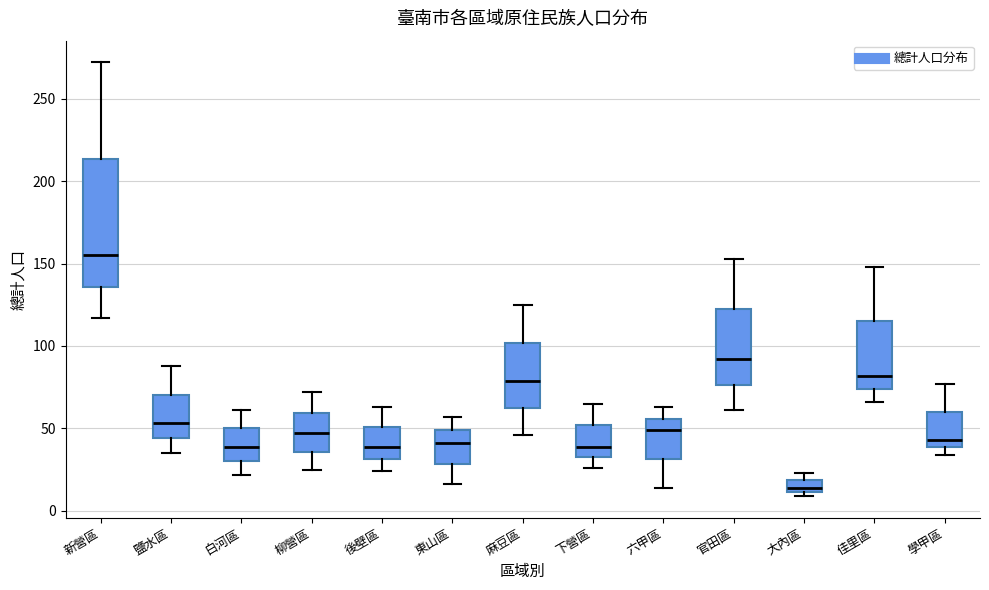

Which box has the highest median line?

新營區